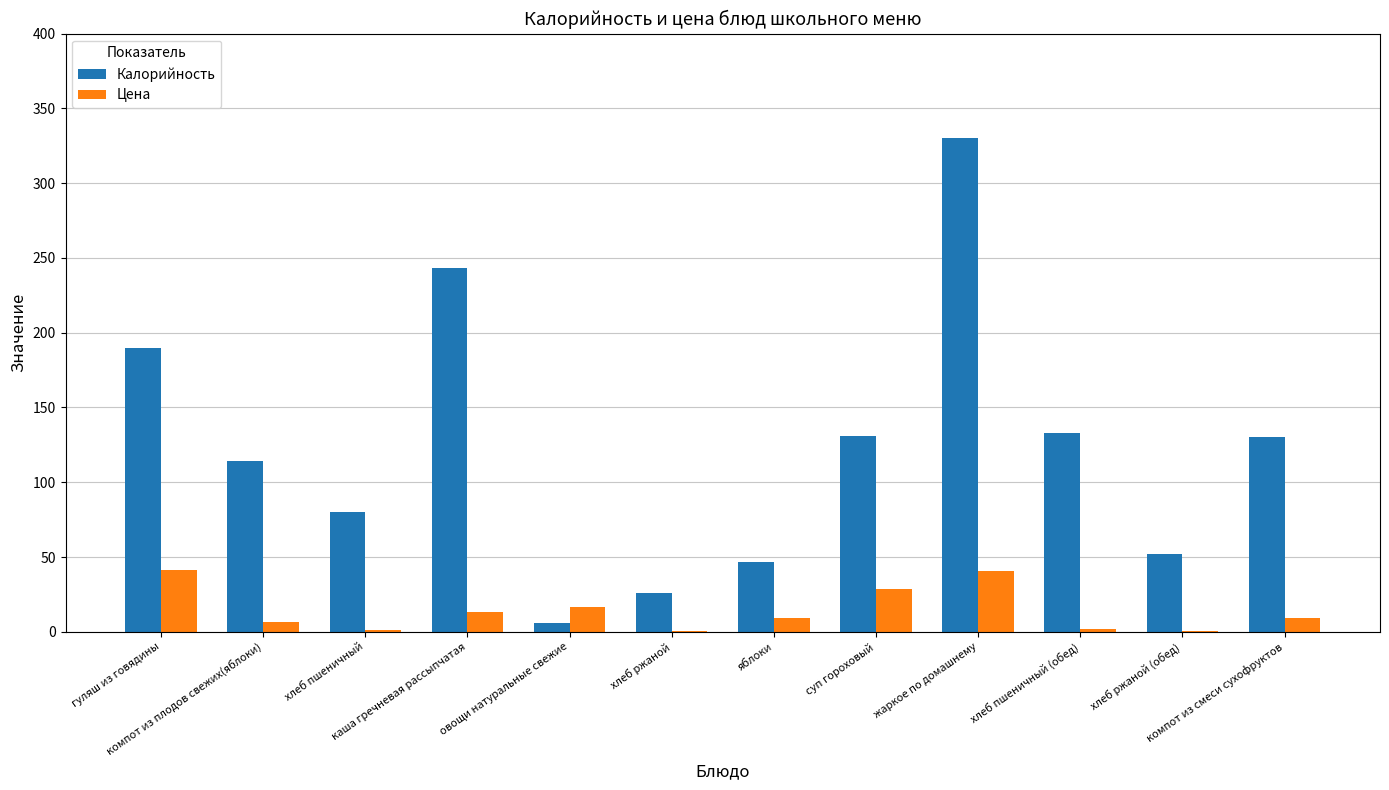

Is it true that Калорийность equals 414.6 at каша гречневая рассыпчатая?

False